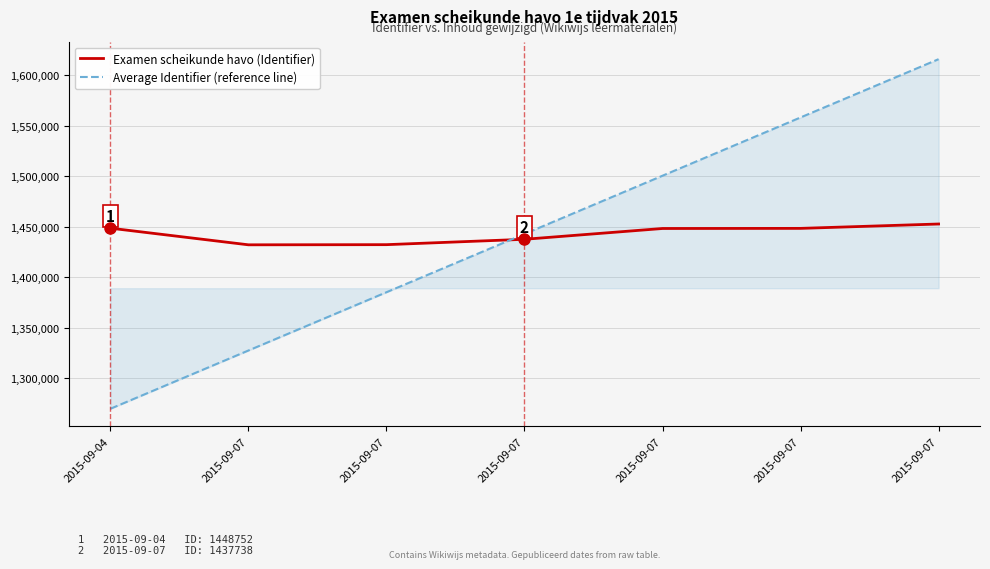

Which series has the largest total across all categories?

Examen scheikunde havo (Identifier)